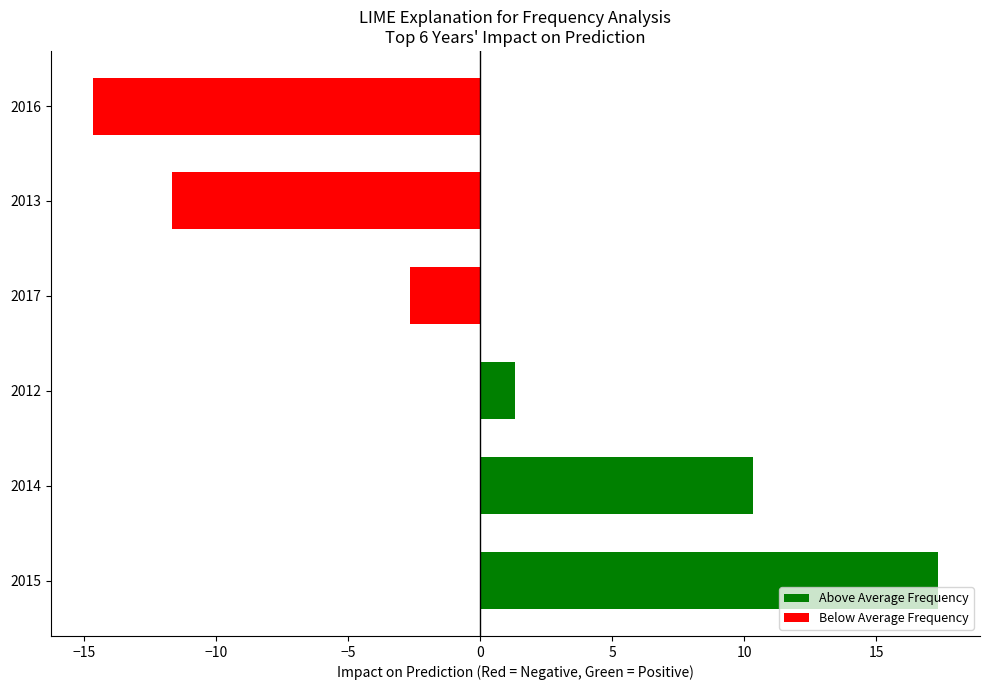

What is the value of the 1st bar from the left?

17.3